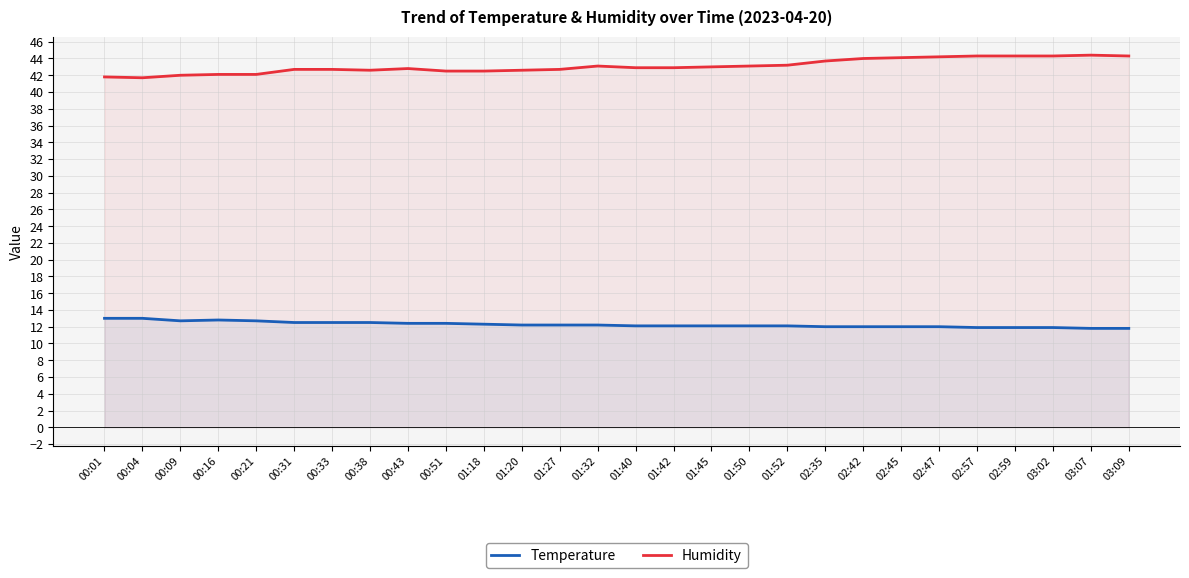

Which series changed the most between 00:09 and 00:51?

Humidity